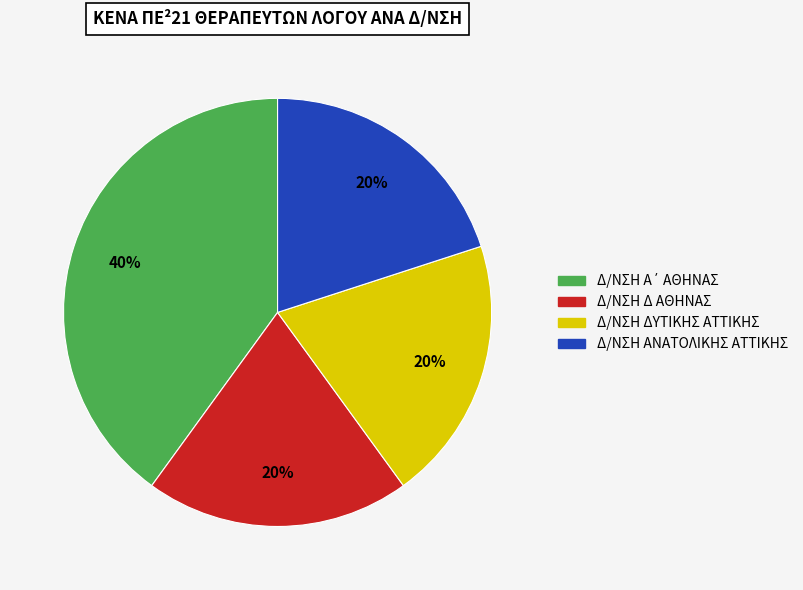

Is there any slice that represents more than half of the pie?

No